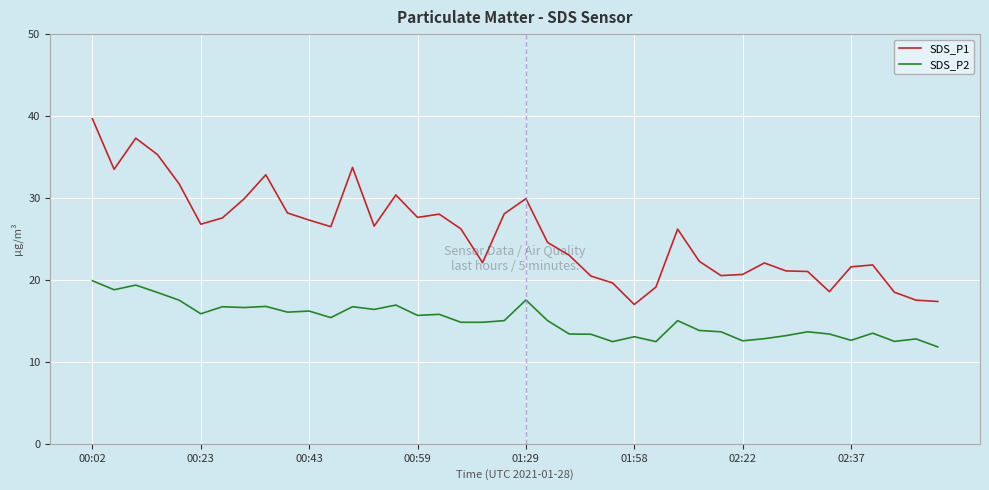

Which series has the widest spread of values?

SDS_P1